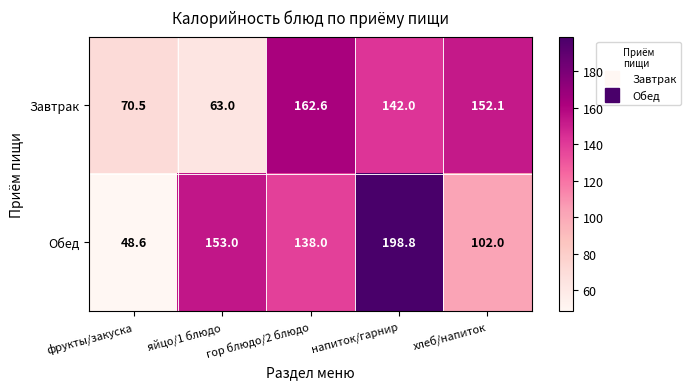

Which series has the largest total across all categories?

Обед